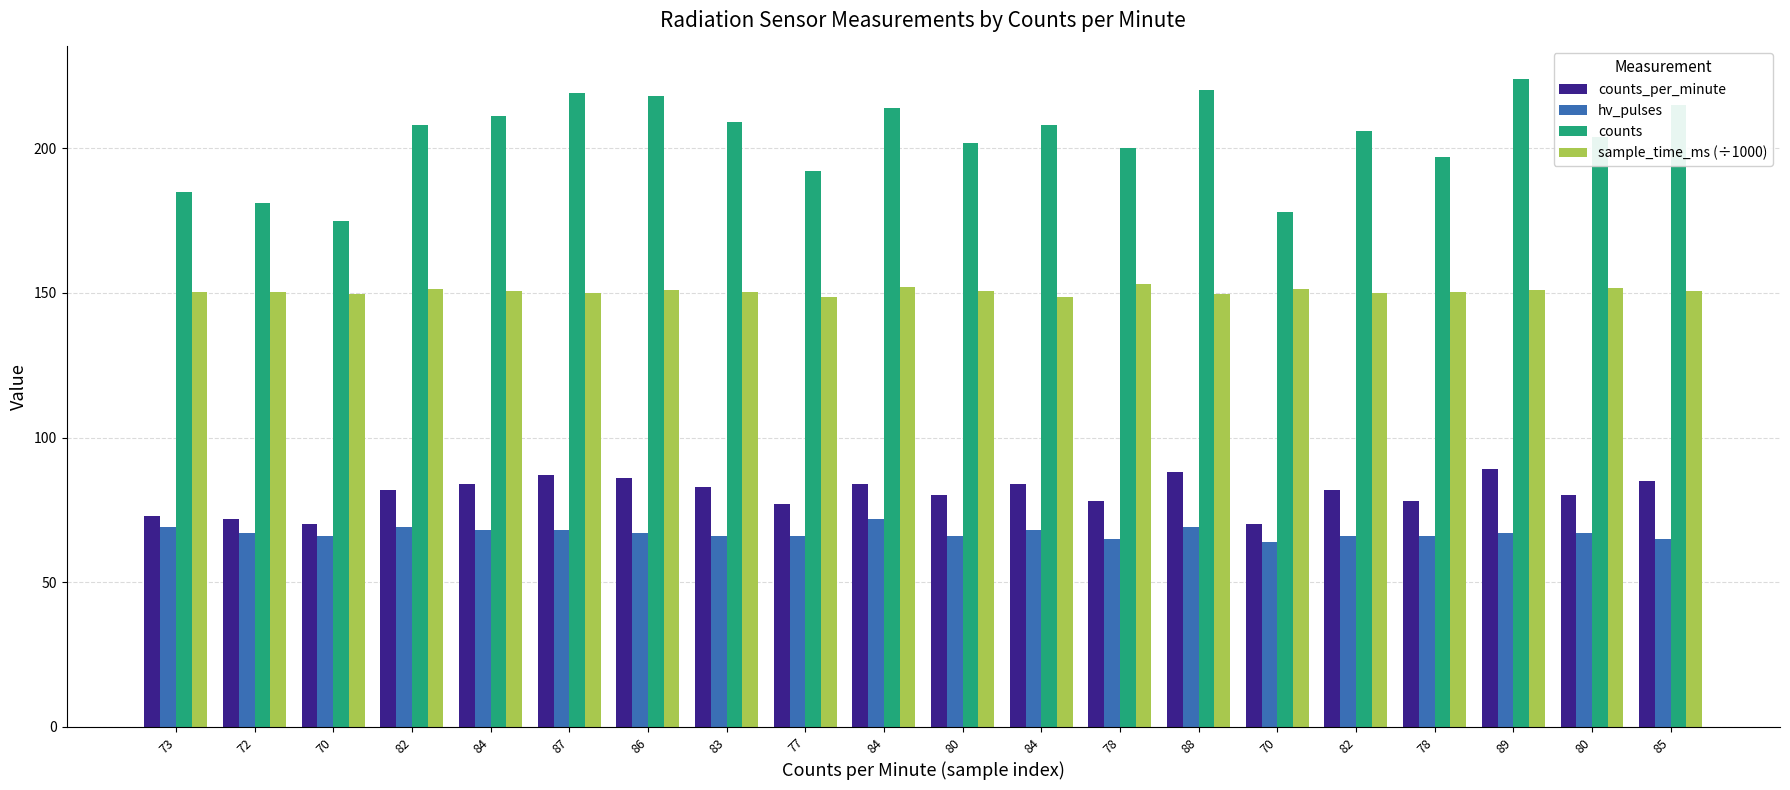

How many data points in counts are less than 208?

10